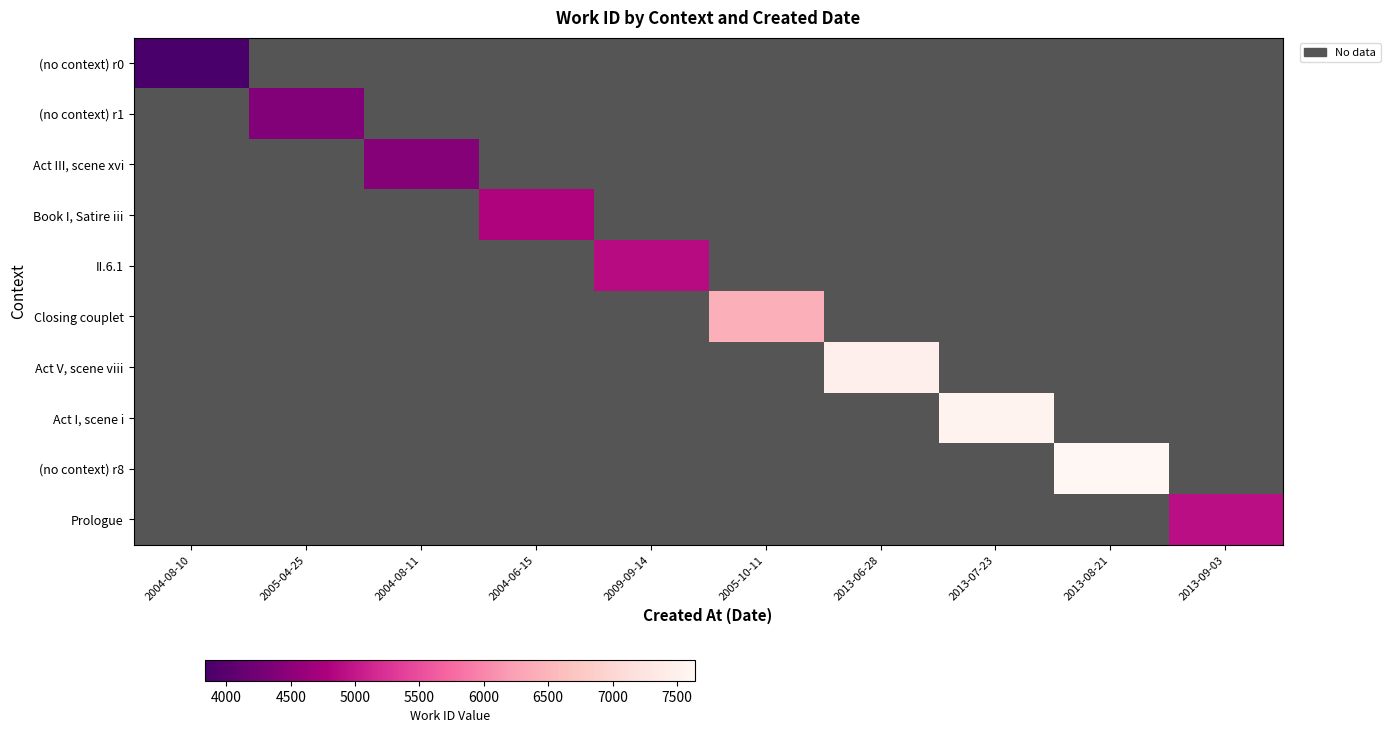

How many distinct data groups are displayed?

10